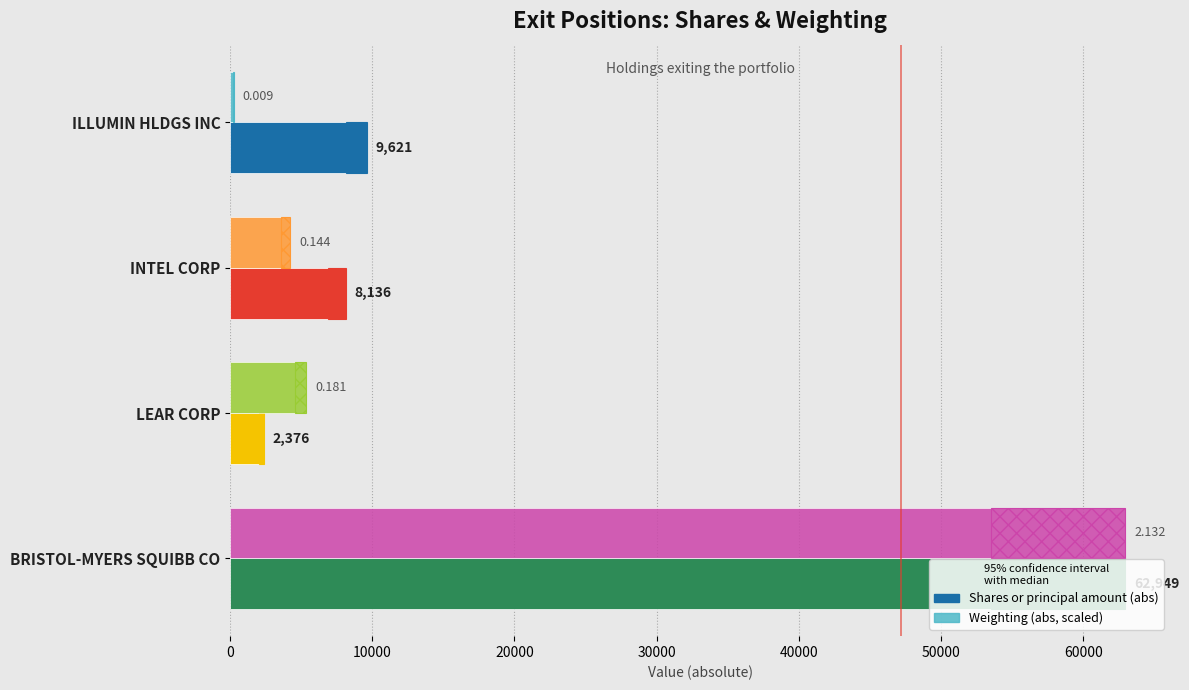

The value of Weighting (abs, scaled) at LEAR CORP is 7344.0. True or false?

False